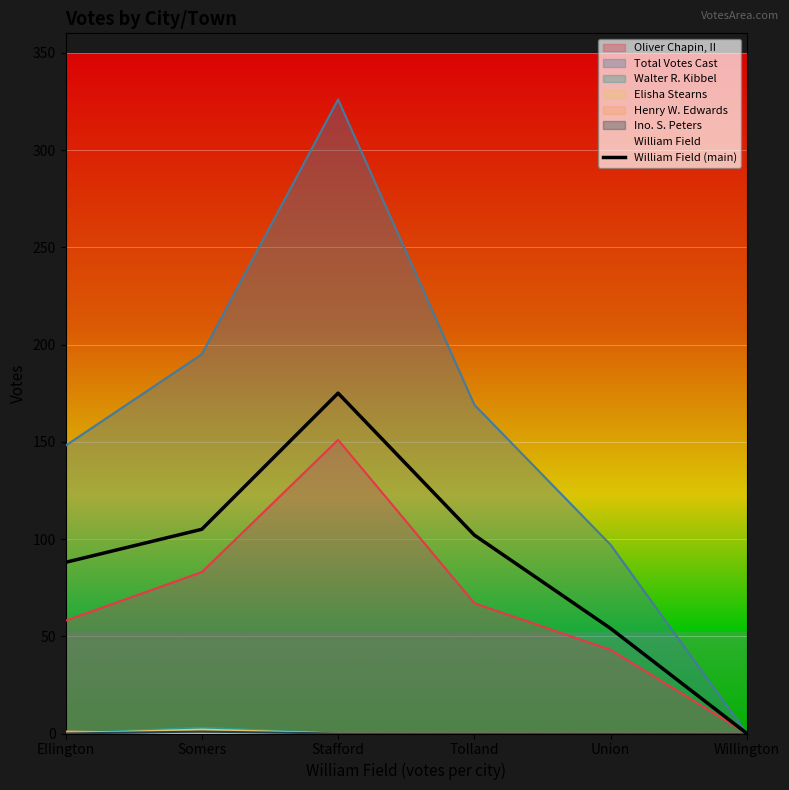

List the labels in order of value, smallest first.

Willington, Union, Ellington, Tolland, Somers, Stafford